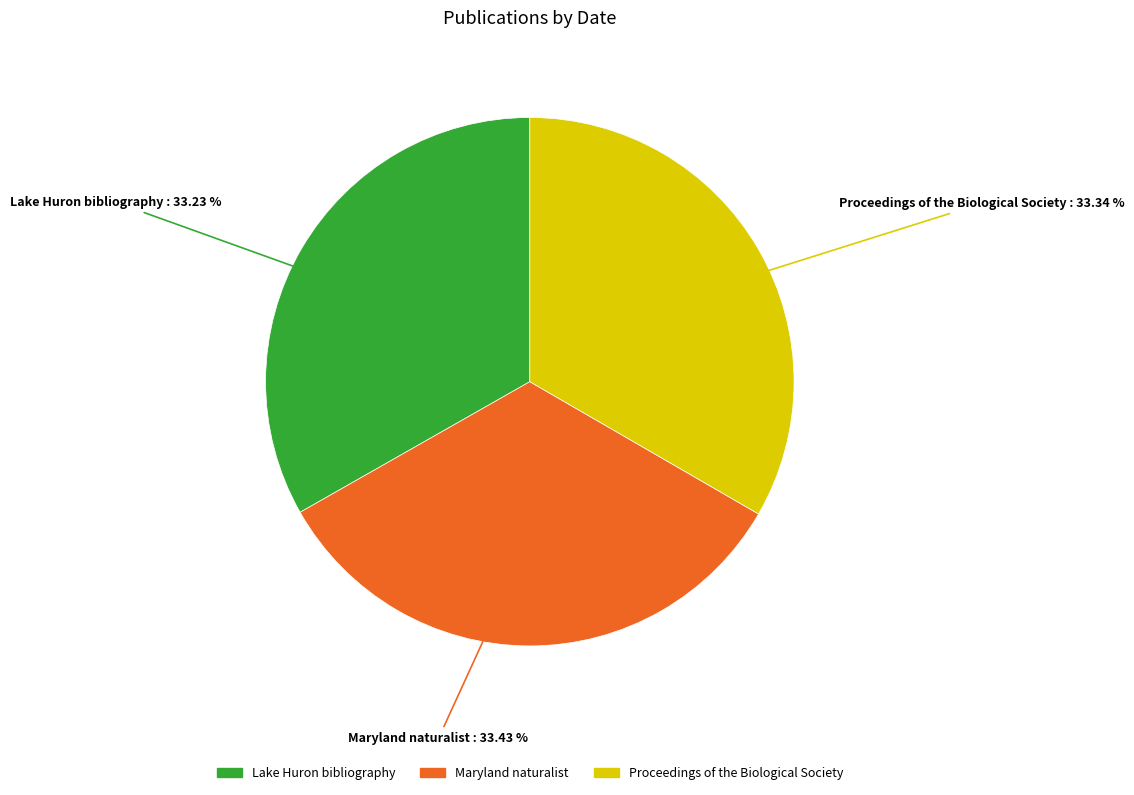

Is Proceedings of the Biological Society the majority of the pie?

No